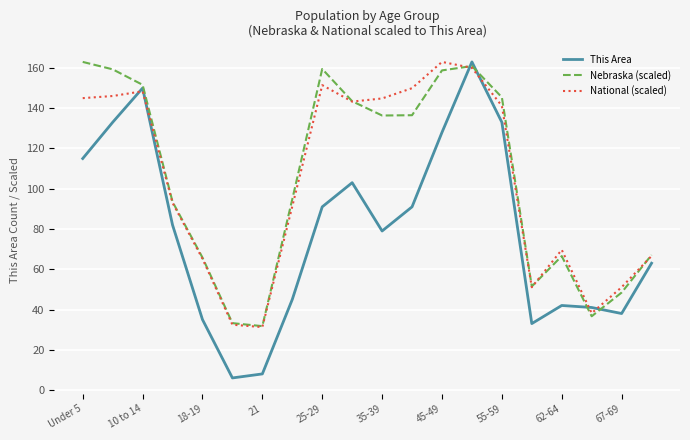

How many values in the National (scaled) series exceed 141?

10